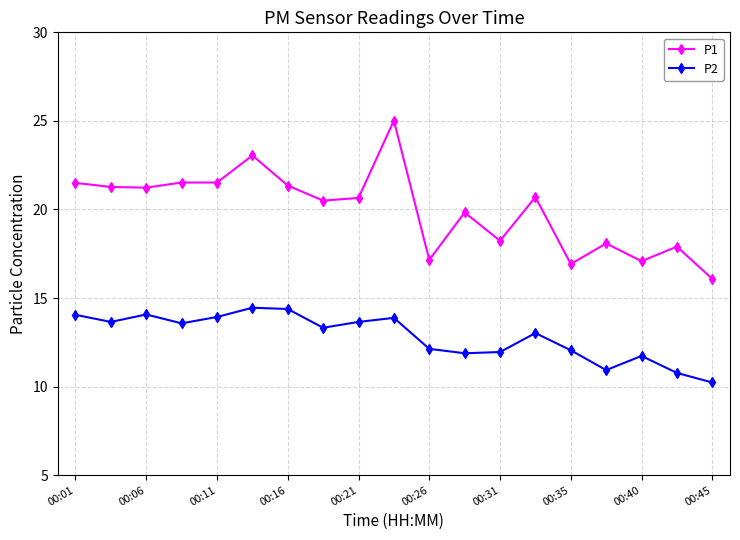

True or false: P1 has more than 1 points higher than both neighbors.

True